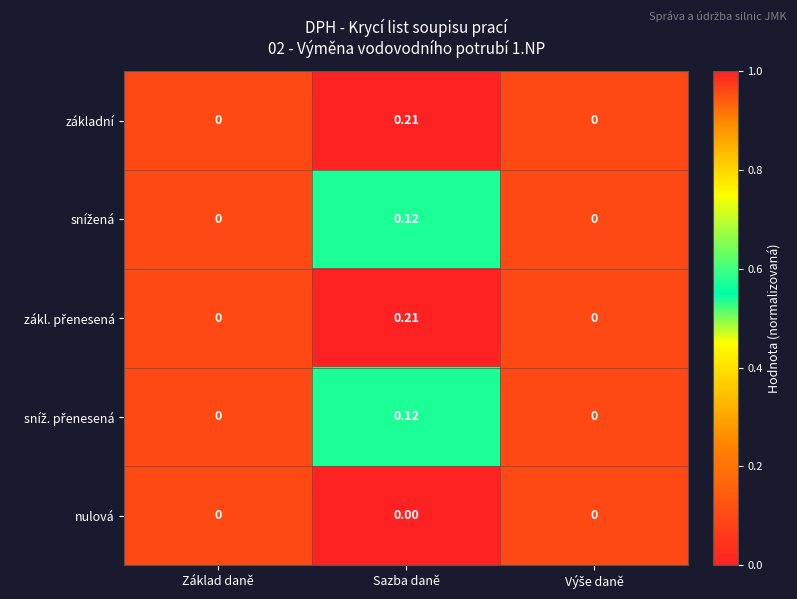

At which category is the sum across all series the highest?

Sazba daně